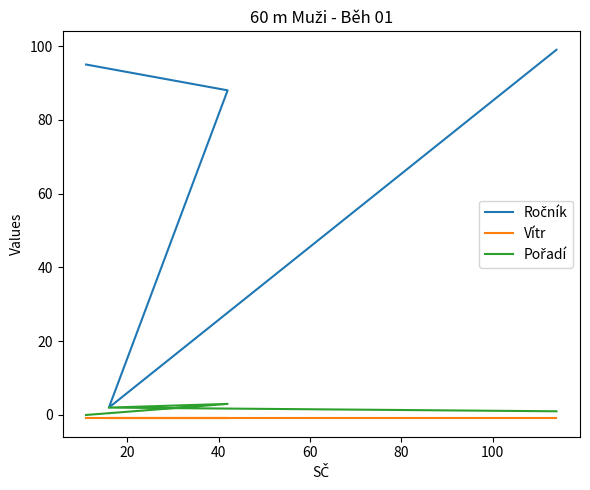

True or false: Ročník and Pořadí cross at least once.

False